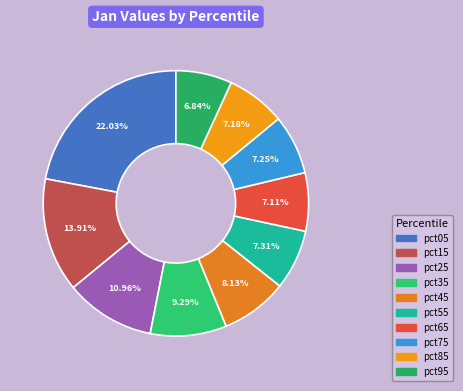

To the nearest percent, what portion does pct25 represent?

11%